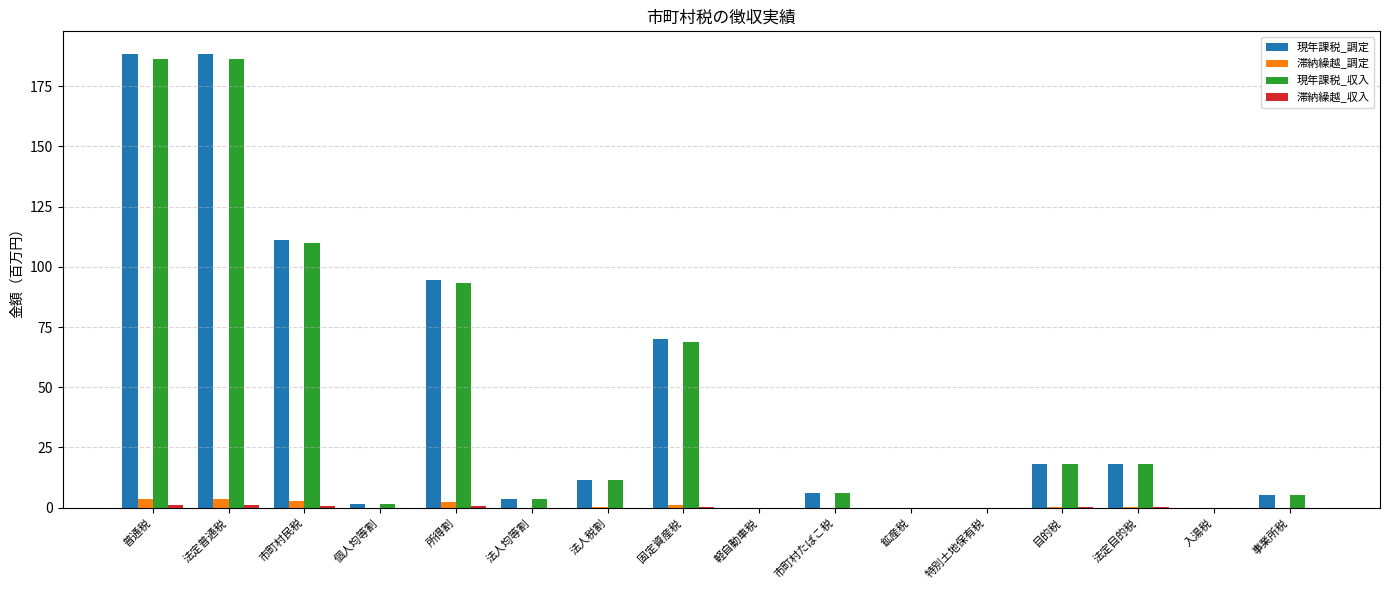

True or false: 現年課税_収入 has a value of 69.0 at 固定資産税.

True